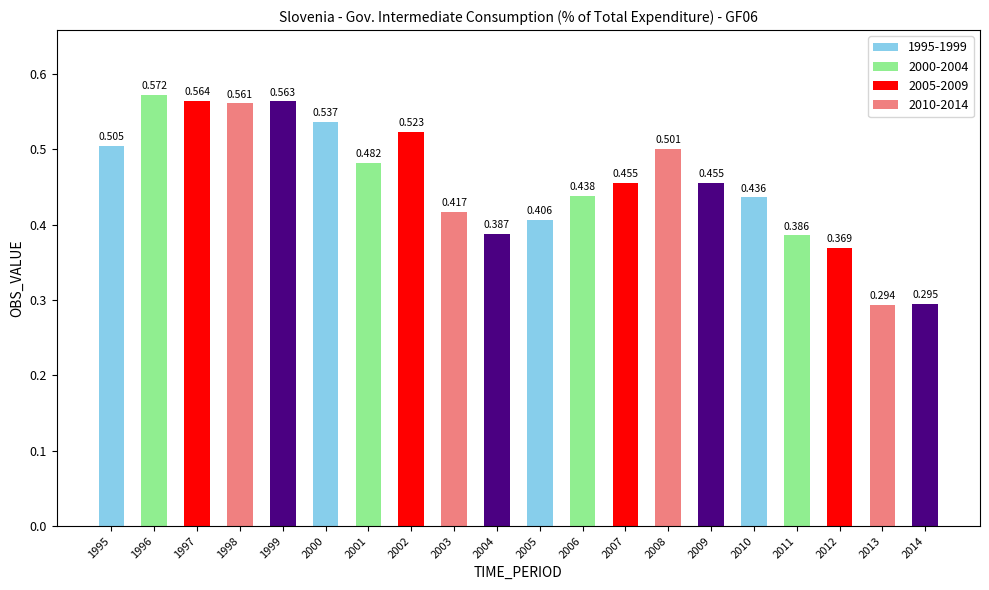

Rank the categories by value from lowest to highest.

2013, 2014, 2012, 2011, 2004, 2005, 2003, 2010, 2006, 2007, 2009, 2001, 2008, 1995, 2002, 2000, 1998, 1999, 1997, 1996